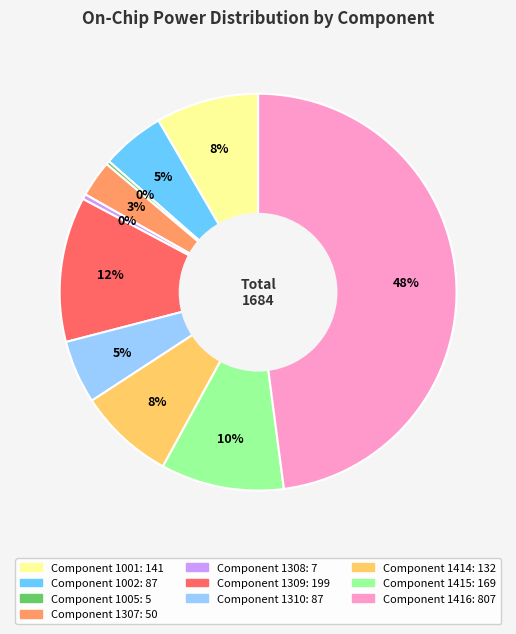

To the nearest percent, what is the average slice percentage?

10%